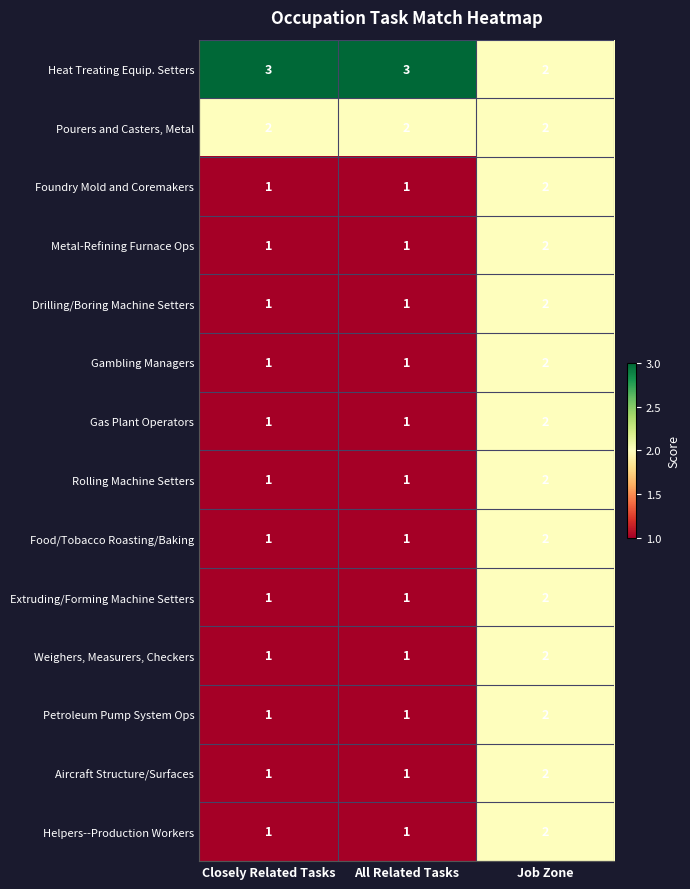

What is the smallest value displayed?

1